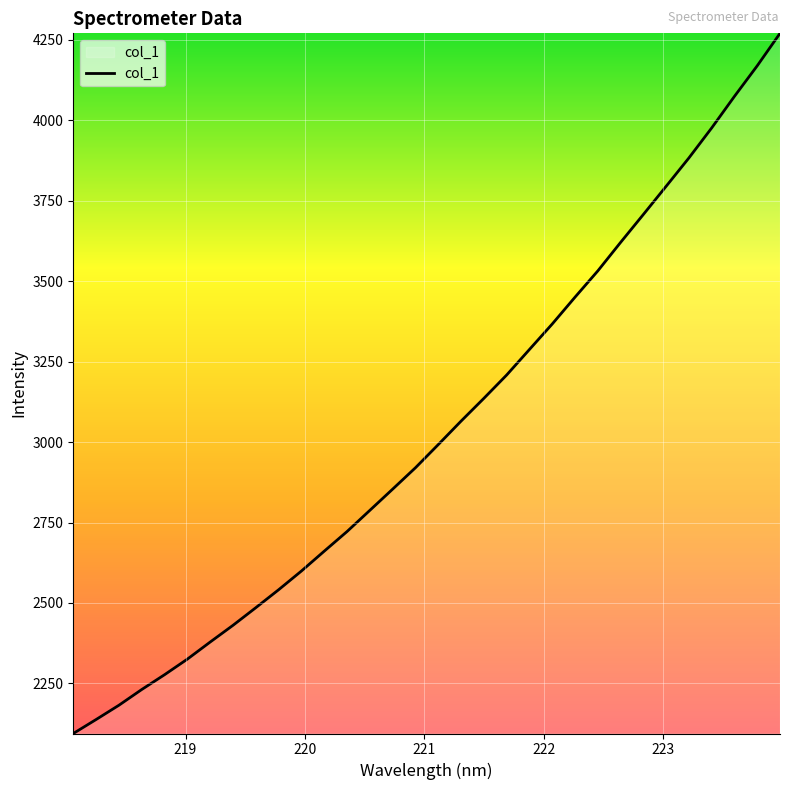

What is the minimum value shown in the chart?

2094.3